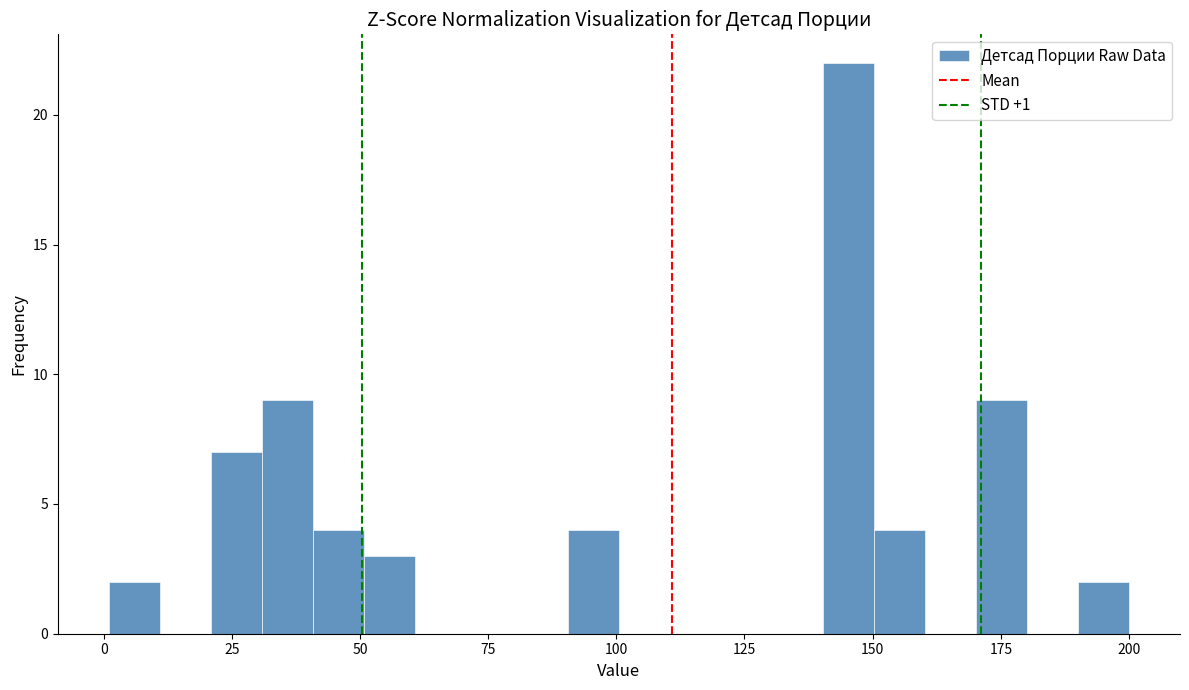

Read against the x-axis, roughly where is the centre of the tallest bar?

145